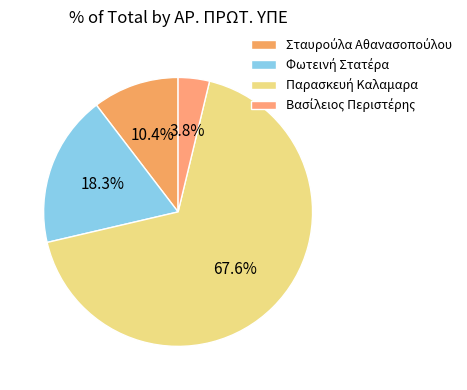

What is the smallest slice in the pie chart?

Βασίλειος Περιστέρης